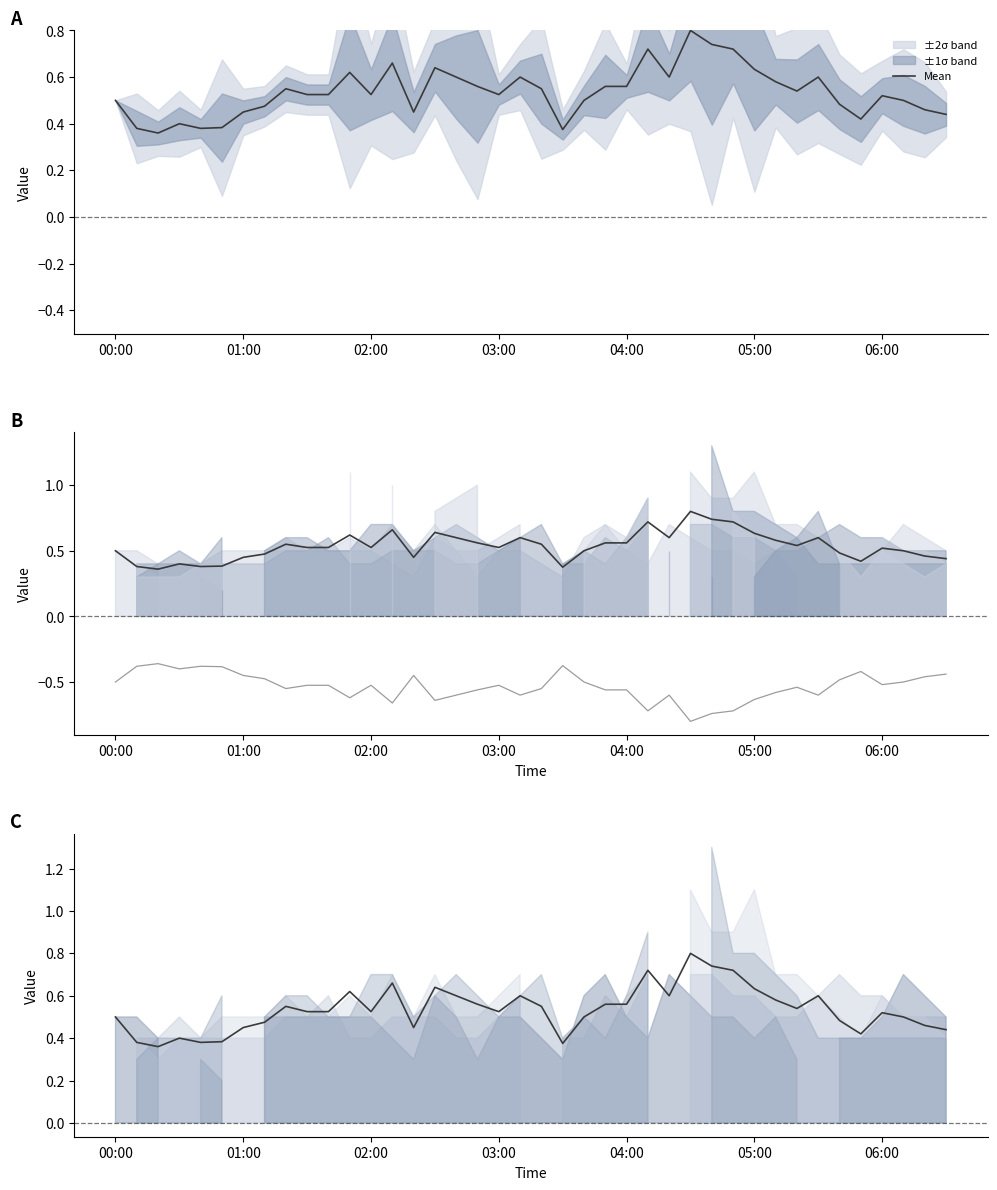

True or false: Mean has more than 0 points higher than both neighbors.

True